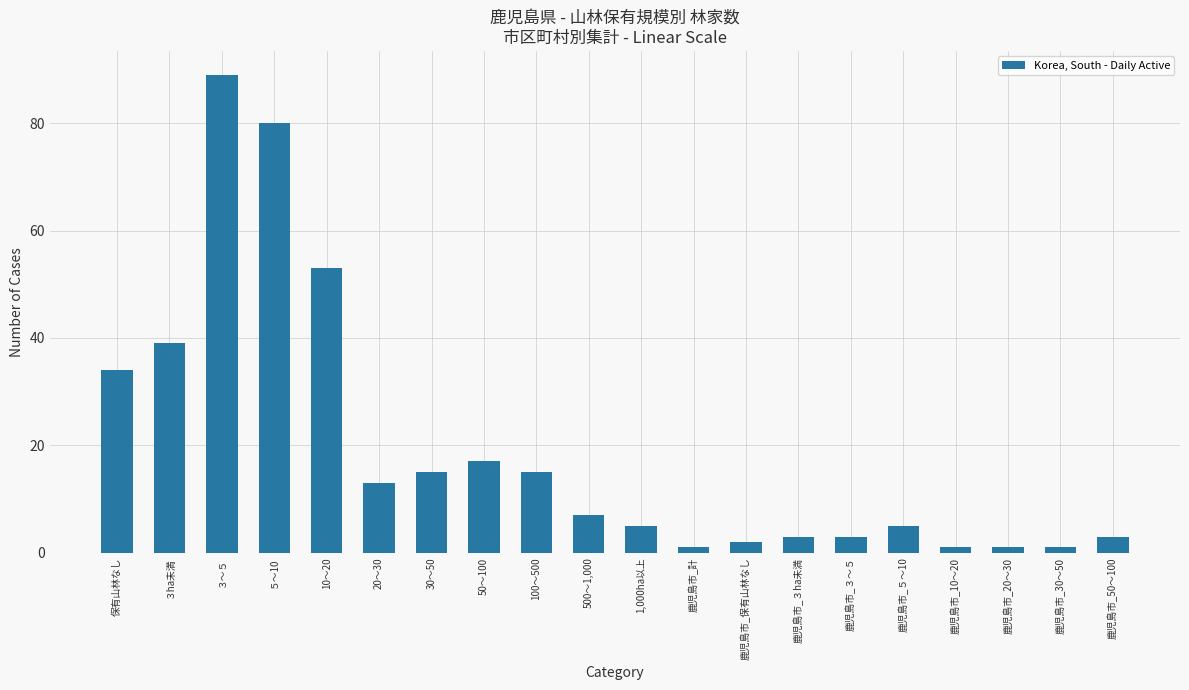

How many distinct data groups are displayed?

1